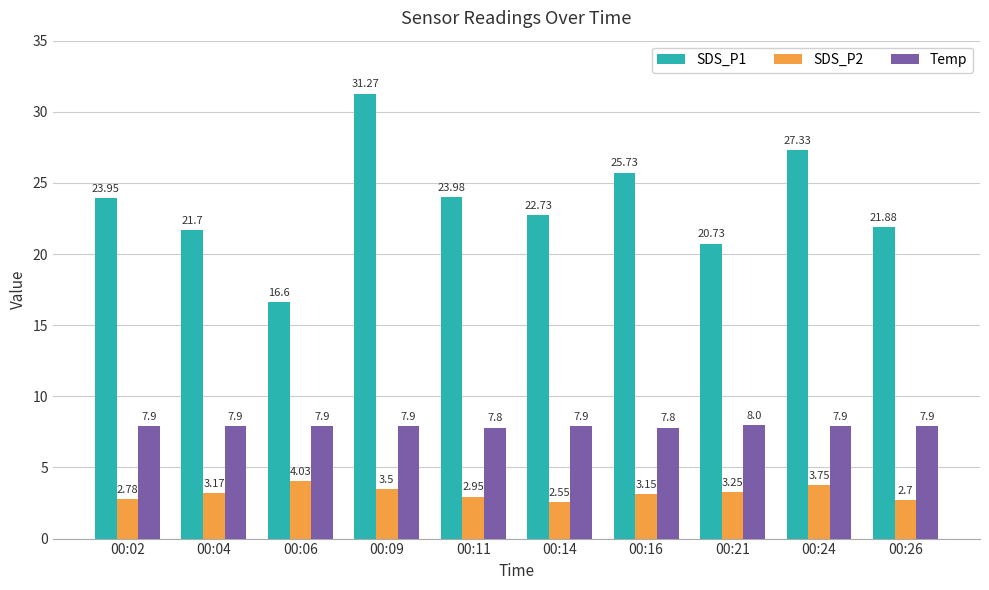

List the series in order of their peak value, highest first.

SDS_P1, Temp, SDS_P2